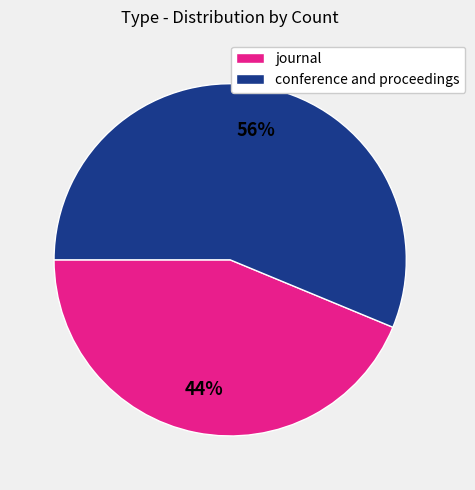

To the nearest percent, what percentage of the pie is conference and proceedings?

56%